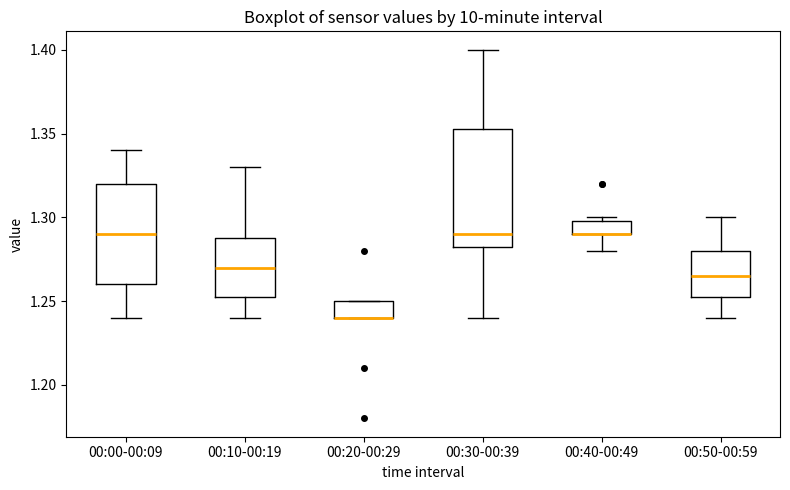

Where is the lower edge of the box for 00:10-00:19 on the y-axis? The values are not printed on the chart, so give them approximately, as read against the axis.

1.255